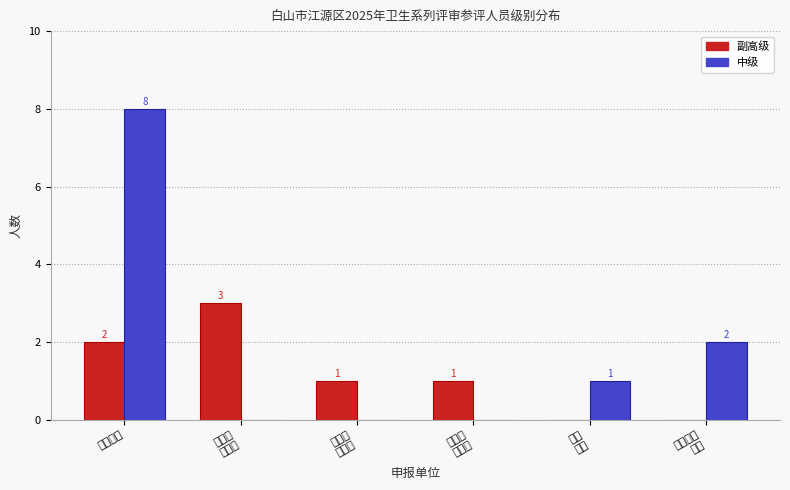

Where is 中级 nearest to the value 4?

城墙街道
社区